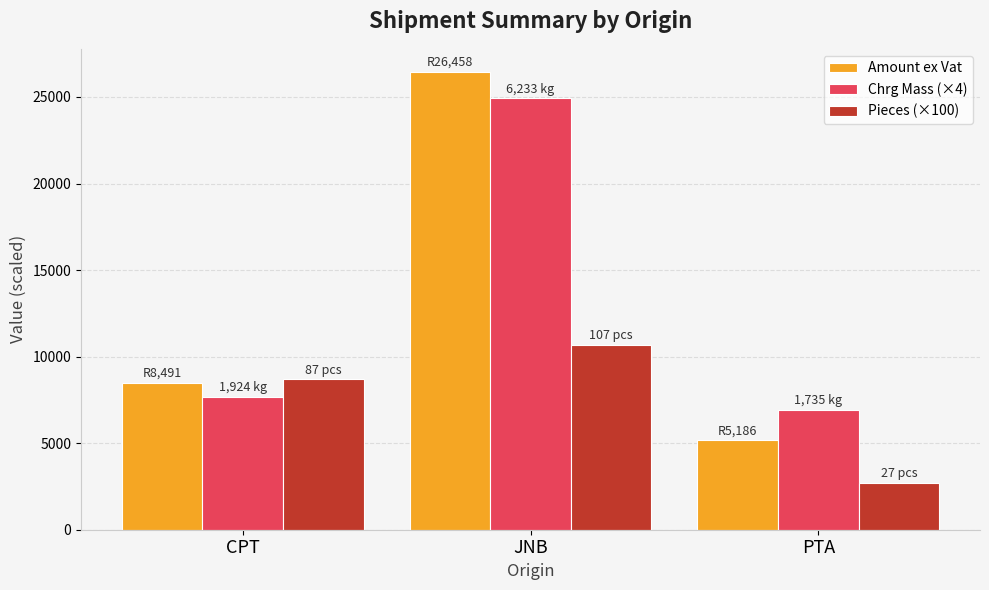

Count the number of data series in this chart.

3